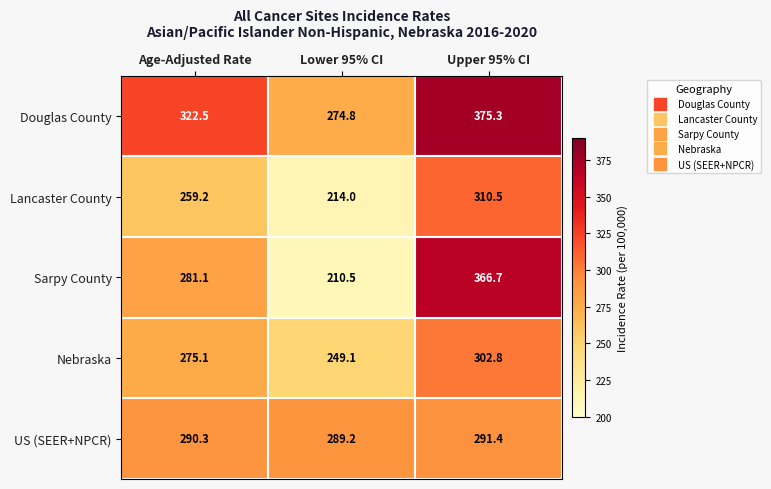

What is the total value across all series at Lower 95% CI?

1237.6